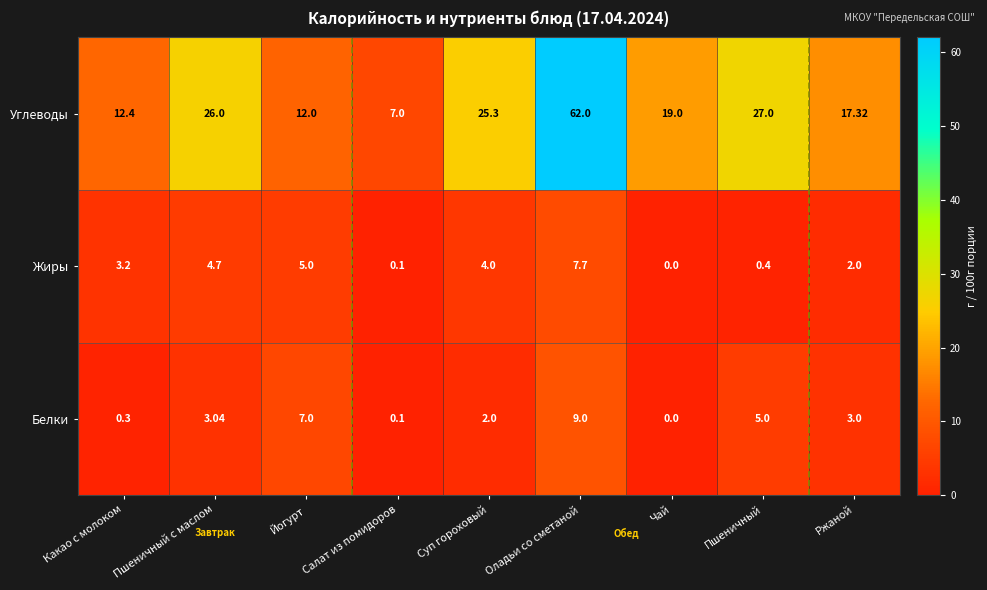

Which series has the largest total across all categories?

Углеводы